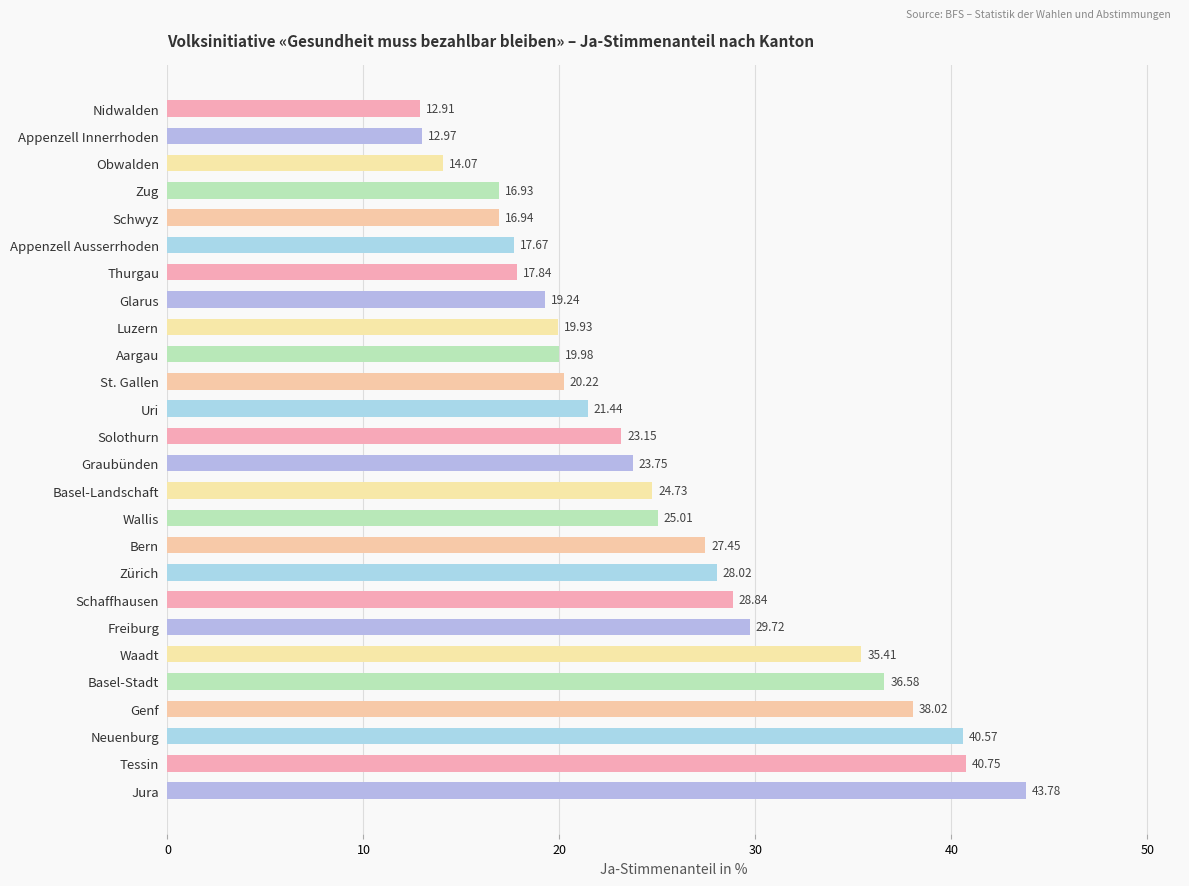

What is the difference between the second highest and minimum values?

27.8